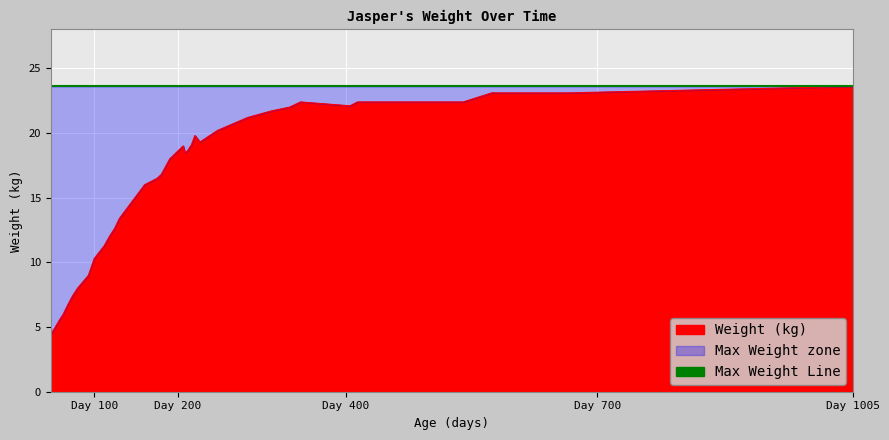

Which category has the lowest value across all series?

48